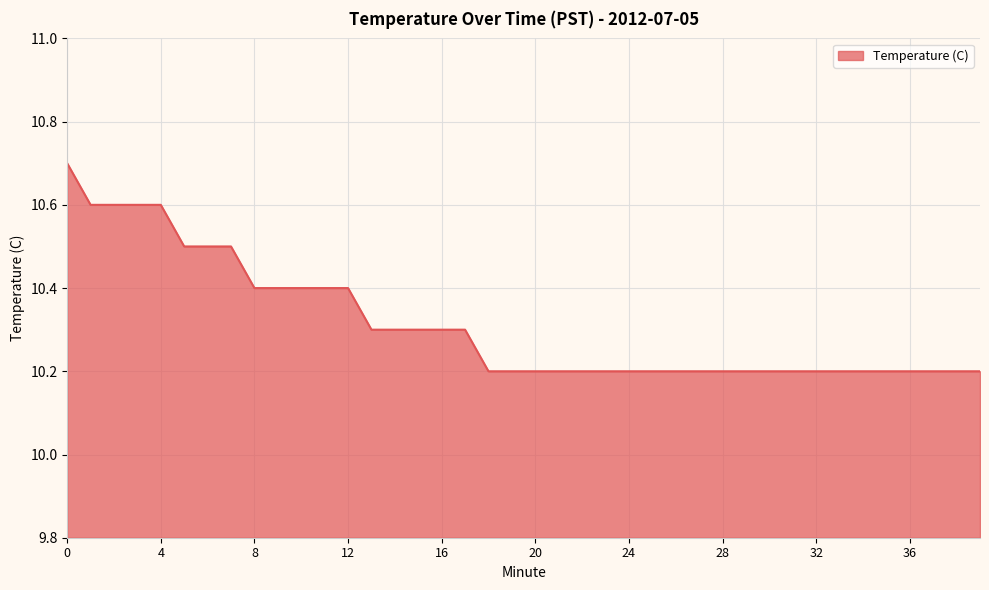

What is the greatest value displayed?

10.7